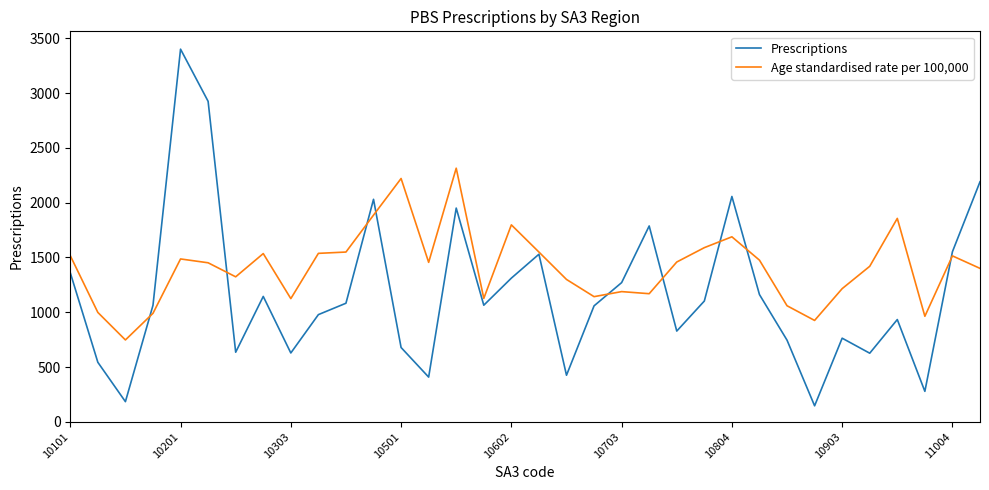

What is the lowest value of the Age standardised rate per 100,000 series?

747